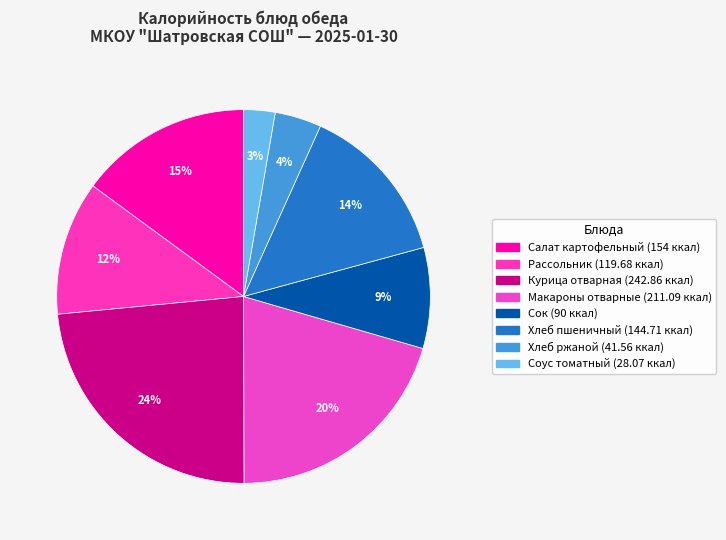

Which category has the biggest portion of the pie?

Курица отварная